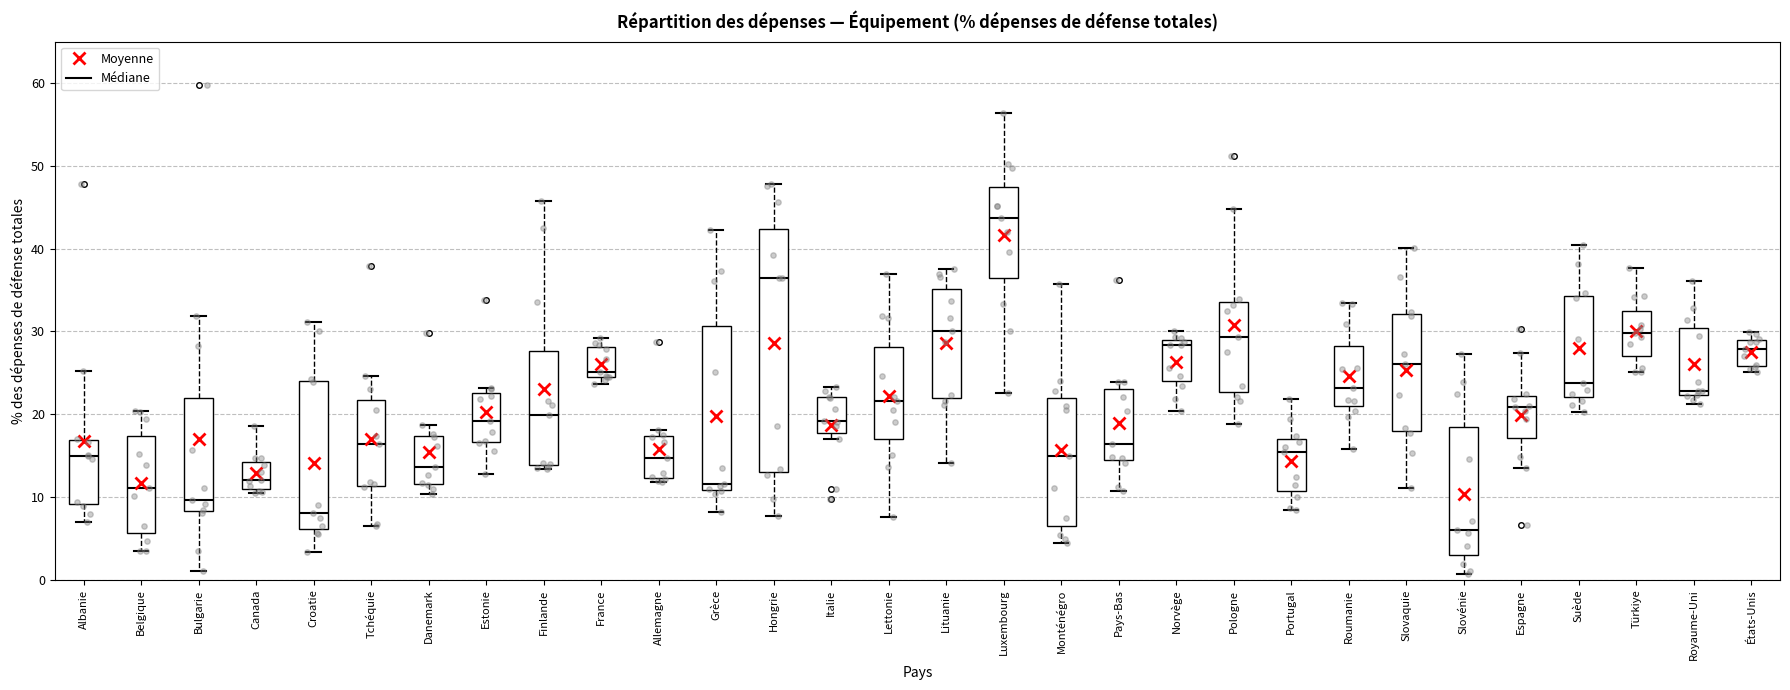

Reading left to right, transcribe this box plot: for each box, give where its median line is, the range the box spans, and where its two whiskers end, as read against the y-axis. The values are not printed on the chart, so give them approximately, as read against the axis.

Albanie: median 15, box 9 to 17, whiskers 7 to 25
Belgique: median 11, box 6 to 17, whiskers 3 to 20
Bulgarie: median 10, box 8 to 22, whiskers 1 to 32
Canada: median 12, box 11 to 14, whiskers 10 to 19
Croatie: median 8, box 6 to 24, whiskers 3 to 31
Tchéquie: median 16, box 11 to 22, whiskers 7 to 25
Danemark: median 14, box 12 to 17, whiskers 10 to 19
Estonie: median 19, box 17 to 23, whiskers 13 to 23 (just above the box's upper edge)
Finlande: median 20, box 14 to 28, whiskers 13 to 46
France: median 25, box 24 to 28, whiskers 24 (just below the box's lower edge) to 29
Allemagne: median 15, box 12 to 17, whiskers 12 (just below the box's lower edge) to 18
Grèce: median 12, box 11 to 31, whiskers 8 to 42
Hongrie: median 36, box 13 to 42, whiskers 8 to 48
Italie: median 19, box 18 to 22, whiskers 17 to 23
Lettonie: median 22, box 17 to 28, whiskers 8 to 37
Lituanie: median 30, box 22 to 35, whiskers 14 to 38
Luxembourg: median 44, box 36 to 47, whiskers 23 to 56
Monténégro: median 15, box 6 to 22, whiskers 4 to 36
Pays-Bas: median 16, box 14 to 23, whiskers 11 to 24
Norvège: median 28, box 24 to 29, whiskers 20 to 30
Pologne: median 29, box 23 to 34, whiskers 19 to 45
Portugal: median 15, box 11 to 17, whiskers 8 to 22
Roumanie: median 23, box 21 to 28, whiskers 16 to 33
Slovaquie: median 26, box 18 to 32, whiskers 11 to 40
Slovénie: median 6, box 3 to 18, whiskers 1 to 27
Espagne: median 21, box 17 to 22, whiskers 13 to 27
Suède: median 24, box 22 to 34, whiskers 20 to 40
Türkiye: median 30, box 27 to 32, whiskers 25 to 38
Royaume-Uni: median 23, box 22 to 30, whiskers 21 to 36
États-Unis: median 28, box 26 to 29, whiskers 25 to 30